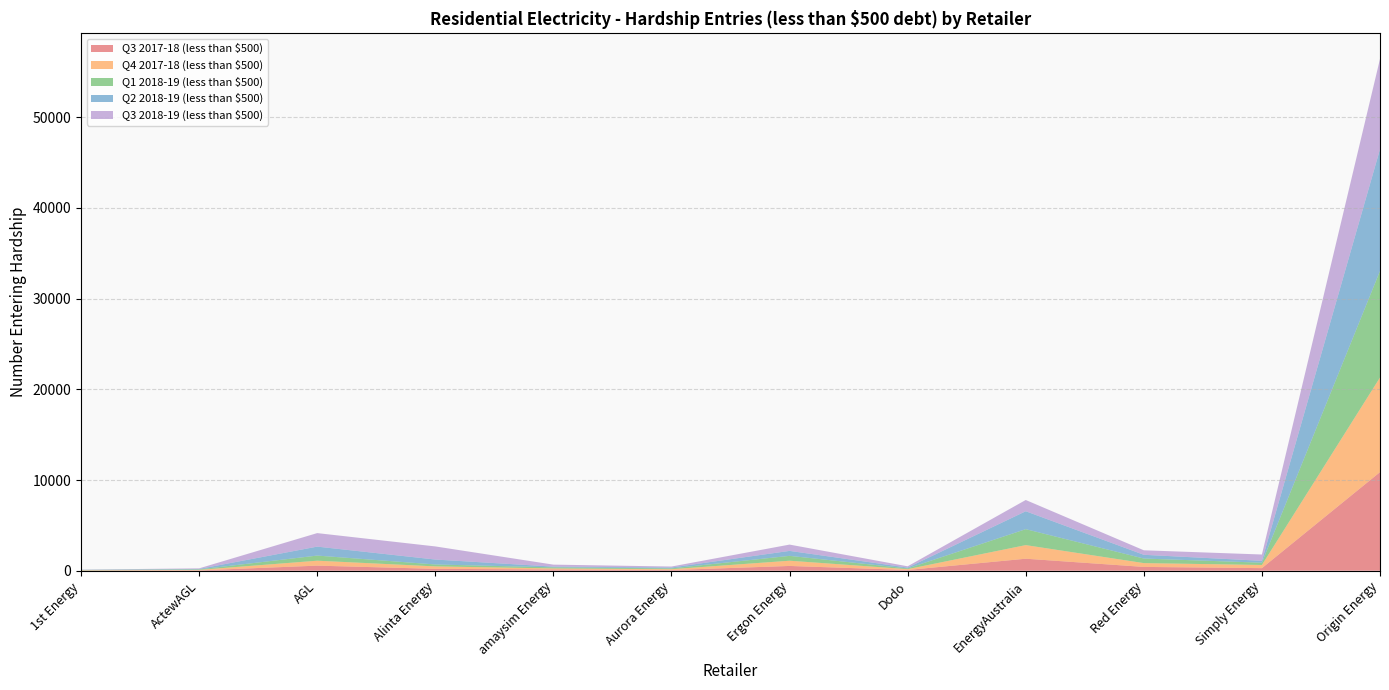

Reading left to right, extract all data points from this chart.

Q3 2017-18 (less than $500): 1st Energy=21	ActewAGL=38	AGL=562	Alinta Energy=209	amaysim Energy=143	Aurora Energy=76	Ergon Energy=528	Dodo=83	EnergyAustralia=1326	Red Energy=422	Simply Energy=287	Origin Energy=10873
Q4 2017-18 (less than $500): 1st Energy=26	ActewAGL=57	AGL=545	Alinta Energy=271	amaysim Energy=110	Aurora Energy=93	Ergon Energy=577	Dodo=92	EnergyAustralia=1500	Red Energy=420	Simply Energy=349	Origin Energy=10433
Q1 2018-19 (less than $500): 1st Energy=44	ActewAGL=50	AGL=564	Alinta Energy=210	amaysim Energy=117	Aurora Energy=90	Ergon Energy=535	Dodo=80	EnergyAustralia=1758	Red Energy=502	Simply Energy=250	Origin Energy=11750
Q2 2018-19 (less than $500): 1st Energy=10	ActewAGL=54	AGL=989	Alinta Energy=545	amaysim Energy=84	Aurora Energy=97	Ergon Energy=549	Dodo=92	EnergyAustralia=1975	Red Energy=415	Simply Energy=209	Origin Energy=13425
Q3 2018-19 (less than $500): 1st Energy=22	ActewAGL=64	AGL=1490	Alinta Energy=1446	amaysim Energy=219	Aurora Energy=108	Ergon Energy=694	Dodo=142	EnergyAustralia=1242	Red Energy=496	Simply Energy=695	Origin Energy=9953